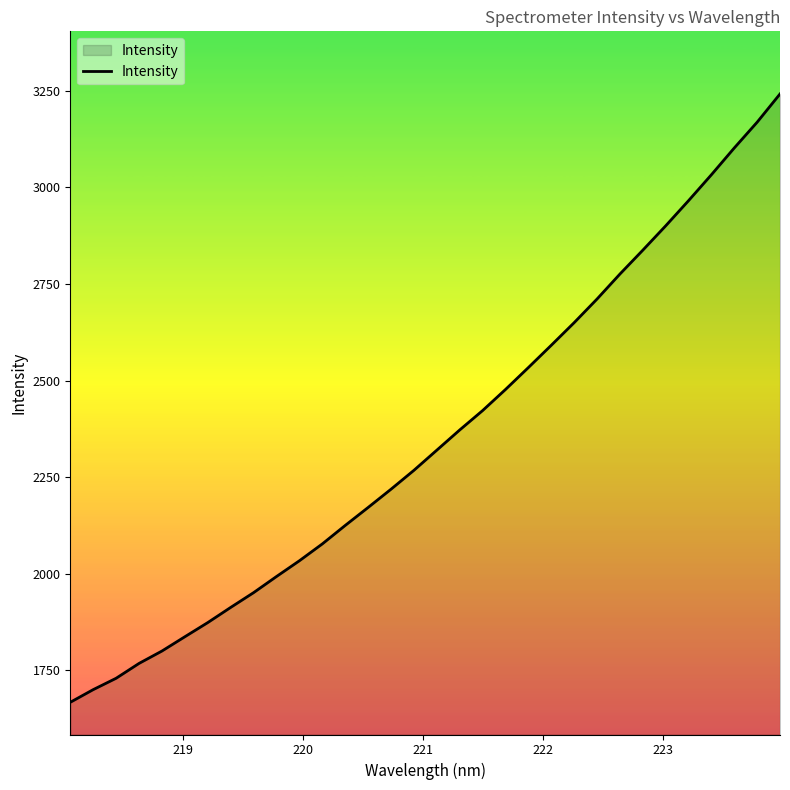

What is the greatest value displayed?

3241.9